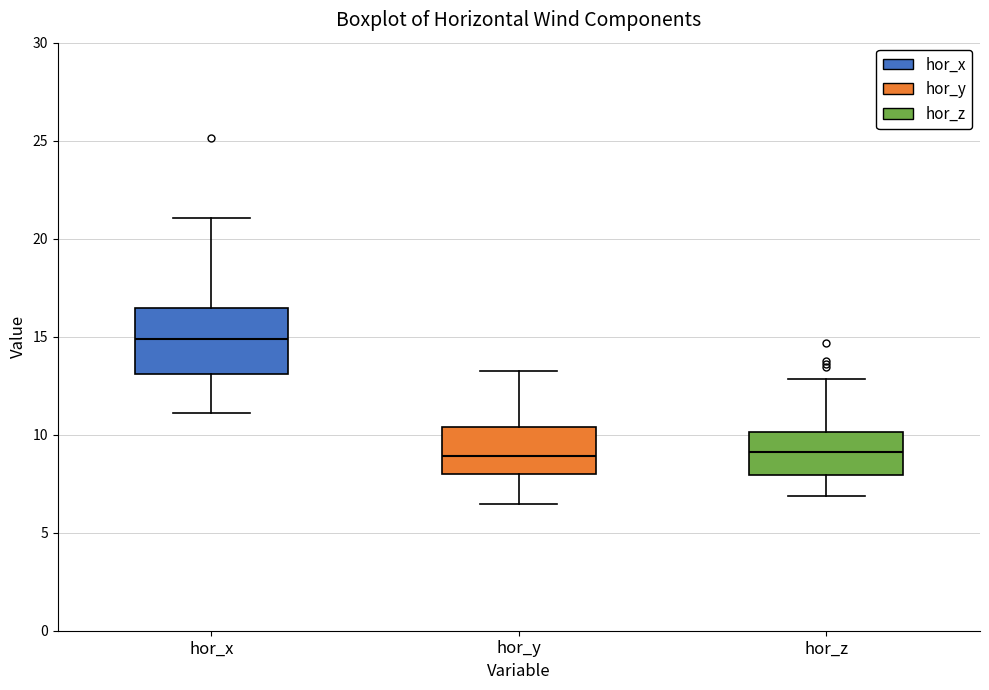

Reading left to right, read every box against the y-axis: the position of its median line, the range the box covers, and the ends of its whiskers. The values are not printed on the chart, so give them approximately, as read against the axis.

hor_x: median 15.0, box 13.0 to 16.5, whiskers 11.0 to 21.0
hor_y: median 9.0, box 8.0 to 10.5, whiskers 6.5 to 13.5
hor_z: median 9.0, box 8.0 to 10.0, whiskers 7.0 to 13.0